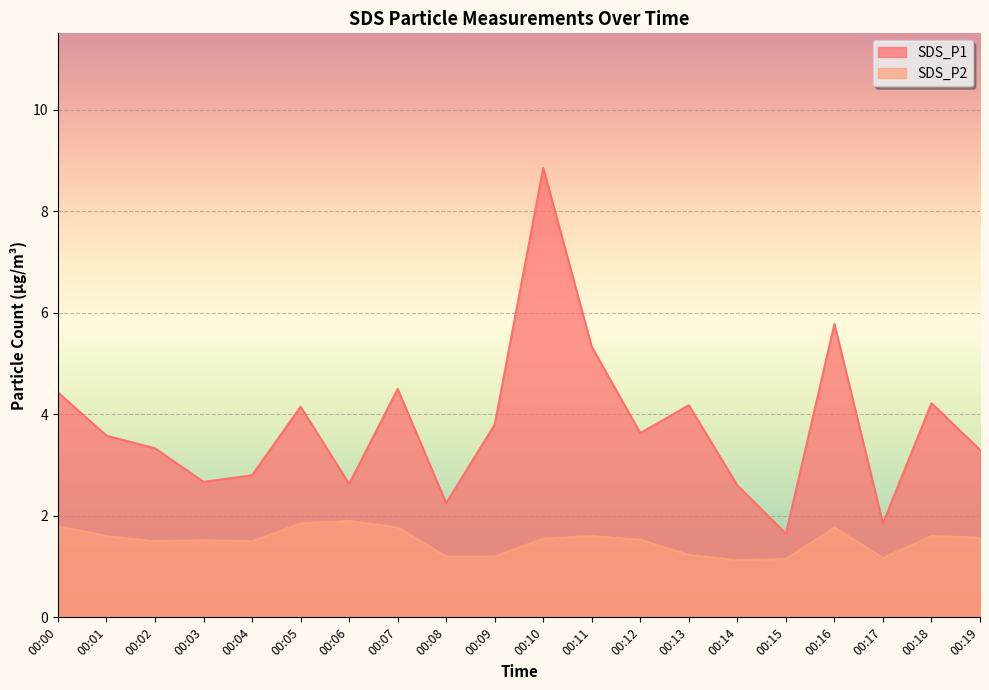

What is the smallest value displayed?

1.1